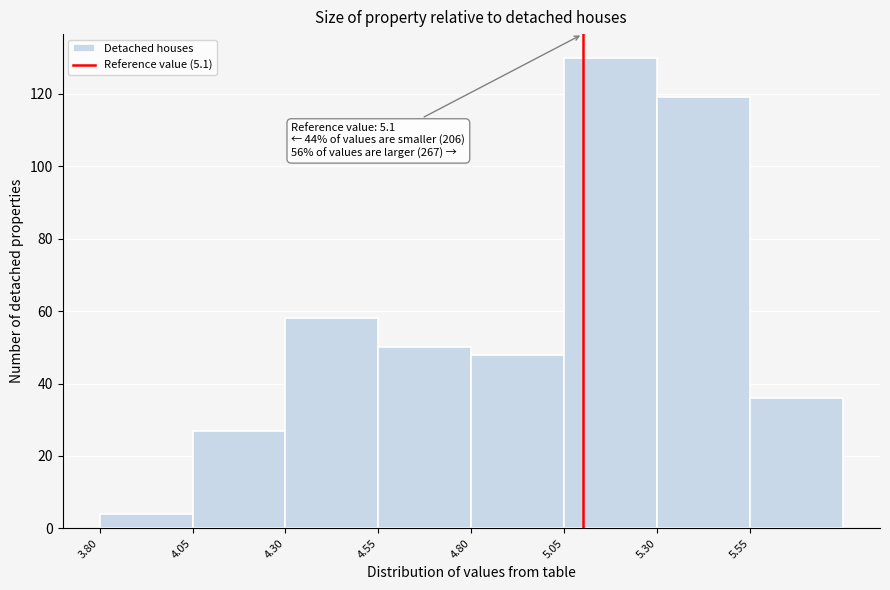

Over which range of the x-axis is the bar tallest?

5.05 to 5.30